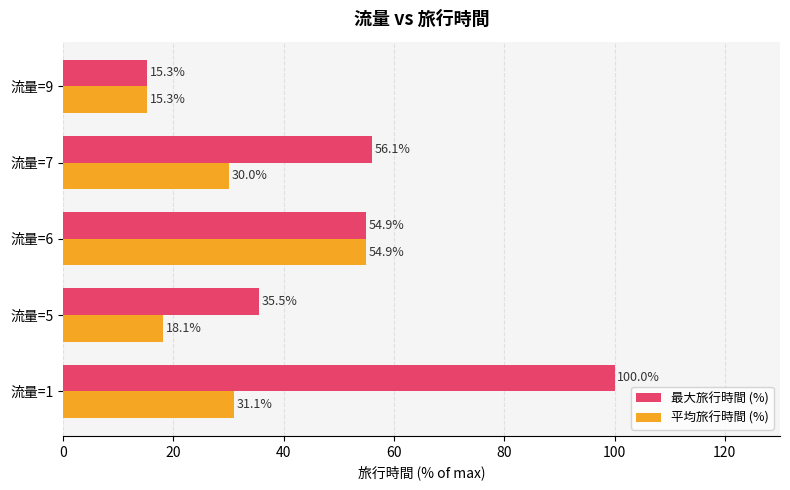

What is the approximate value of 平均旅行時間 (%) at 流量=1?

31.1